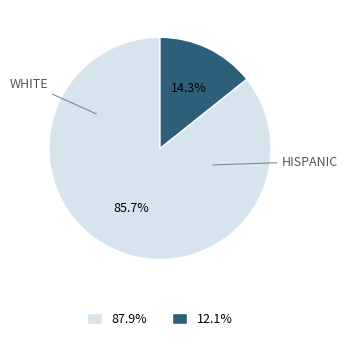

Is there any slice that represents more than half of the pie?

Yes